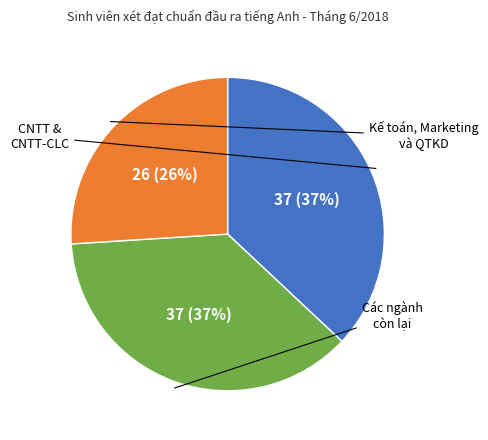

Does any single category account for the majority?

No